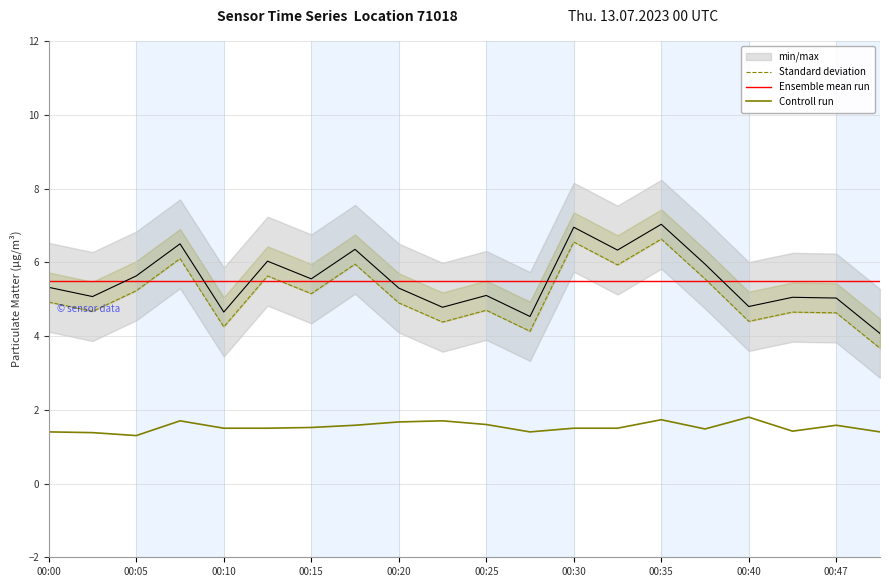

Which series has the largest total across all categories?

Ensemble mean run